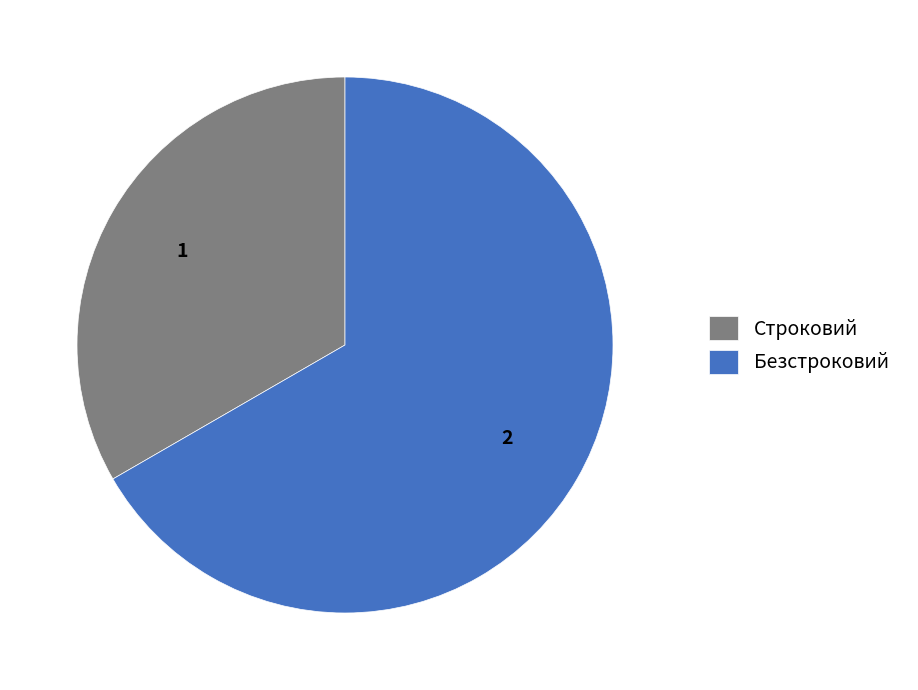

Is it true that Безстроковий is 67% of the pie?

True